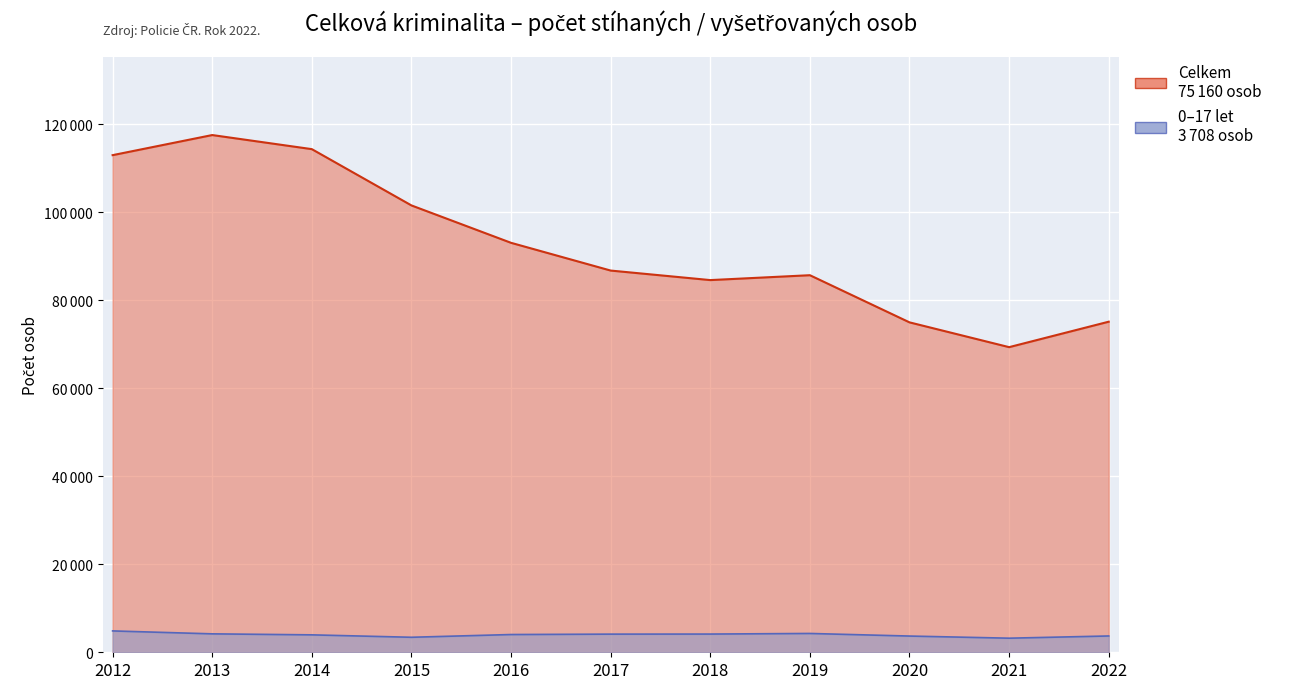

What is the difference between the maximum and second lowest values in the Celkem series?

42587